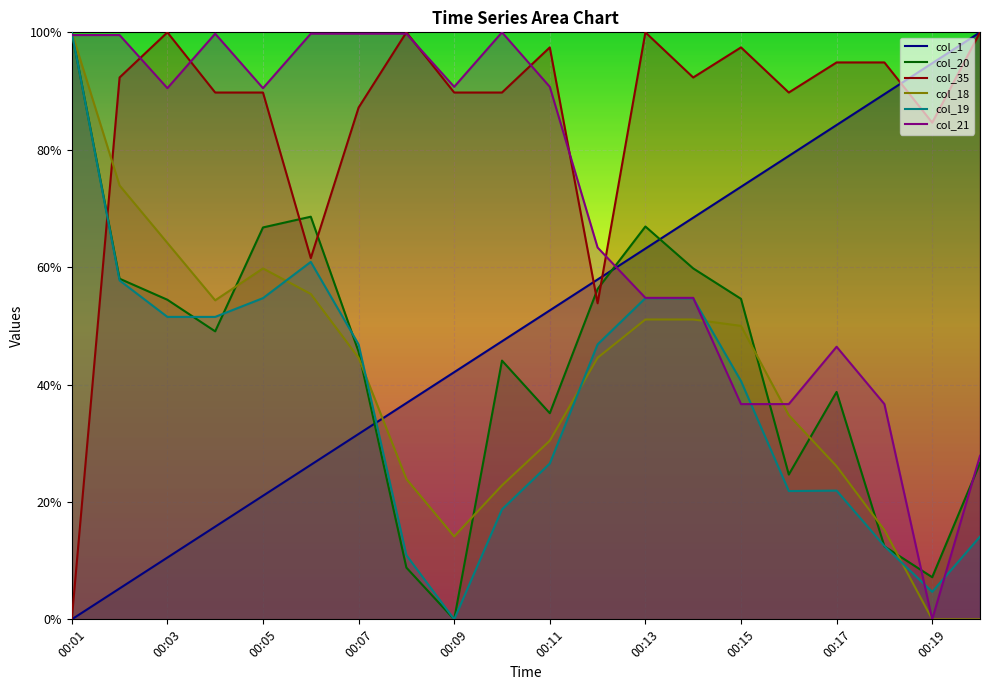

Does the chart display data point markers on the line(s)?

No